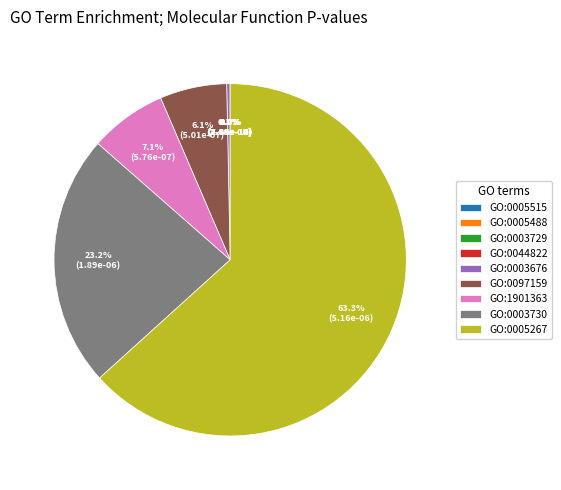

Does GO:0005267 represent more than half of the total?

Yes